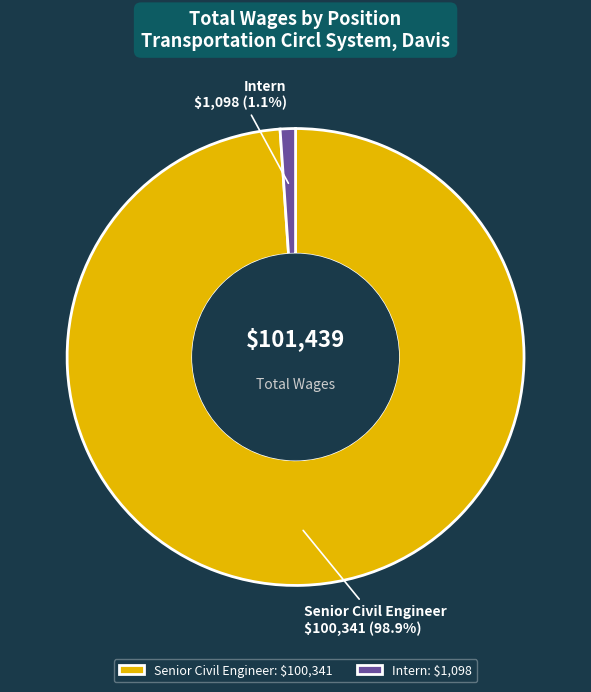

Which slice represents more than half of the pie?

Senior Civil Engineer